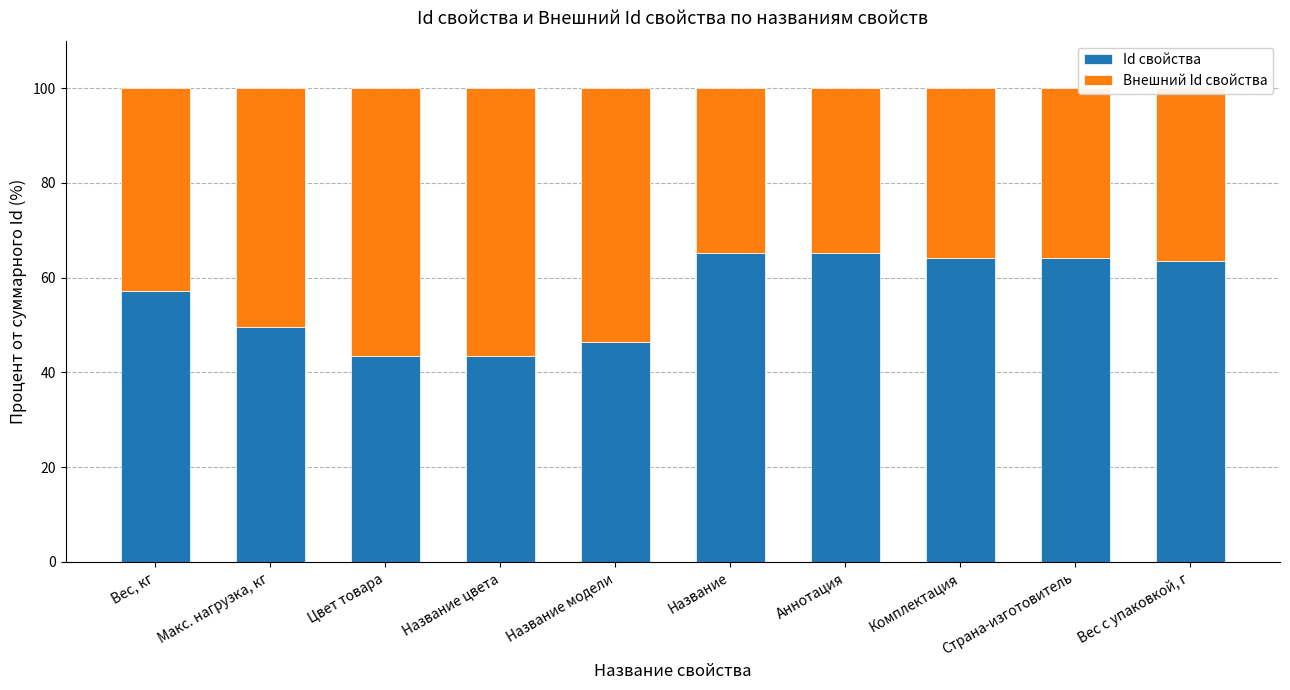

What is the difference between the Id свойства values at Вес, кг and Вес с упаковкой, г?

6.4